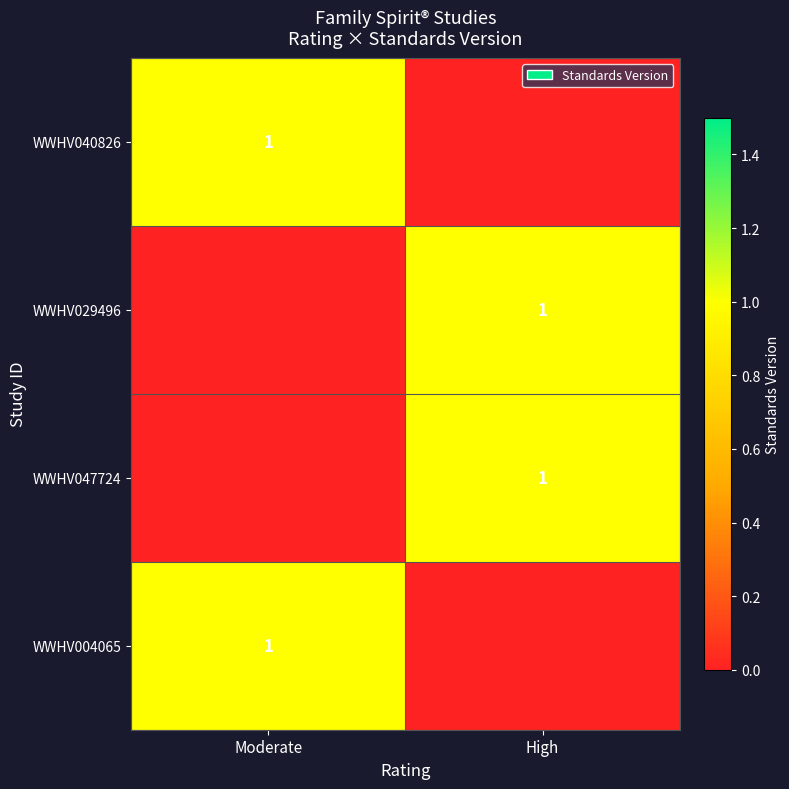

The WWHV047724 series shows 1 at High. True or false?

True